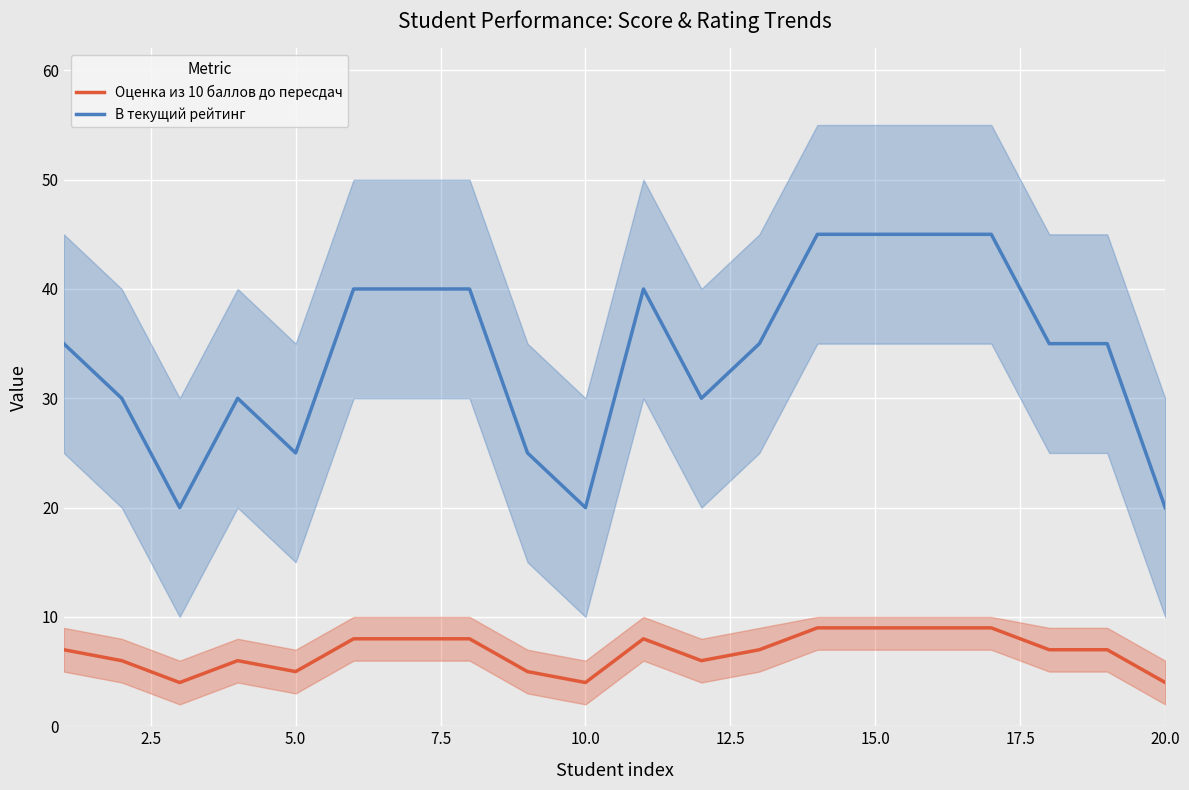

Is this an area chart (filled region under the line)?

No